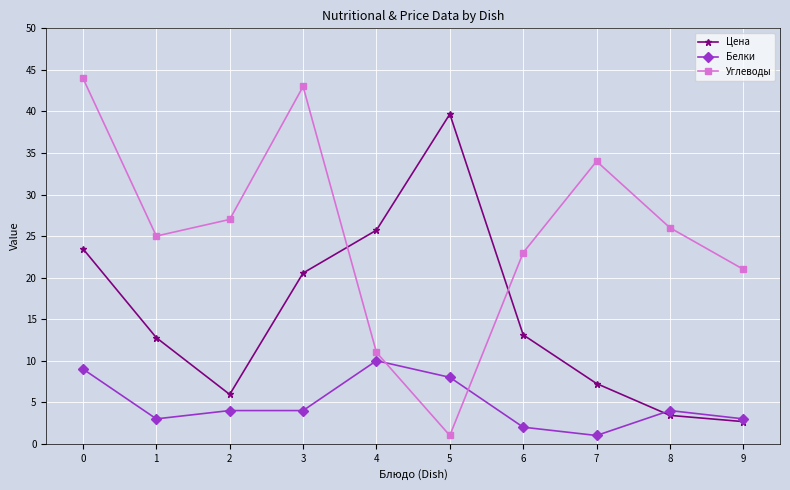

At how many categories does at least one series exceed 30?

4